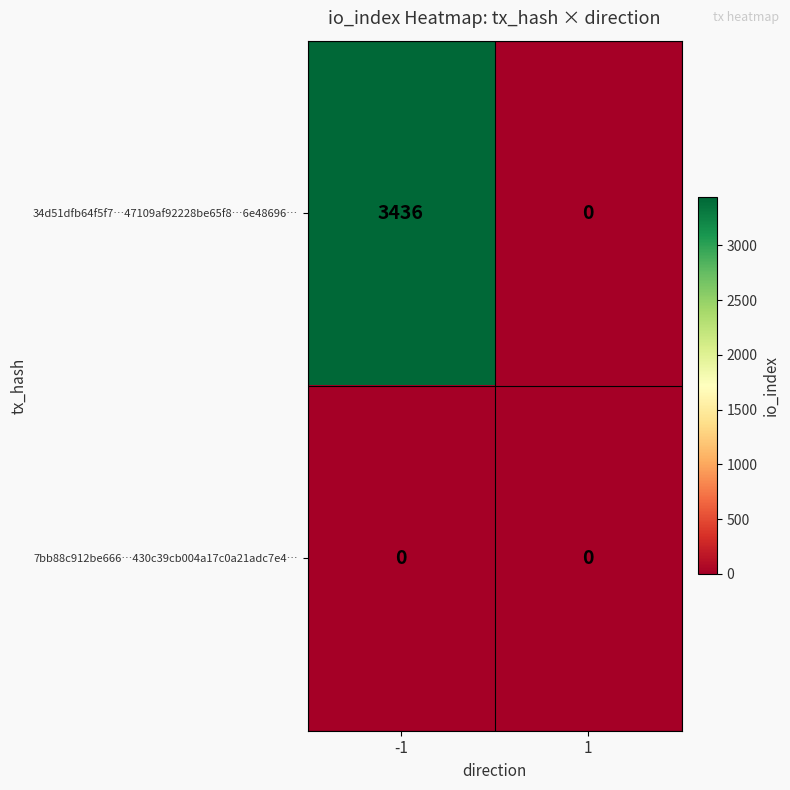

At which category does the chart reach its peak across all series?

-1